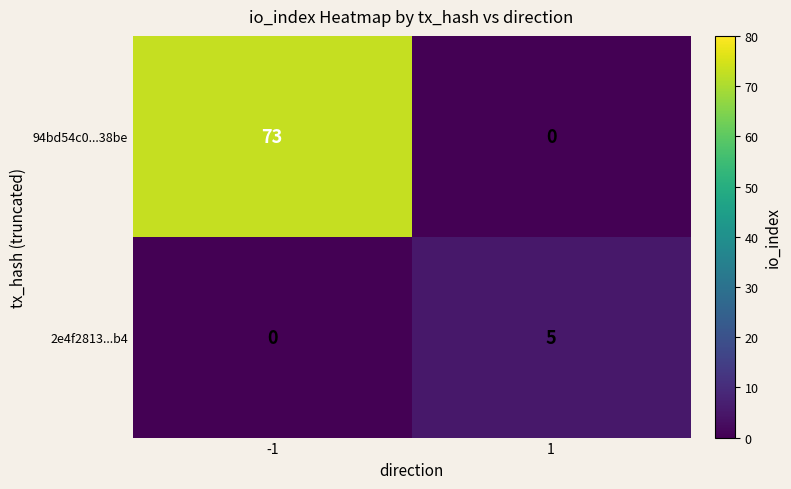

What is the approximate value of 2e4f2813...b4 at 1?

5